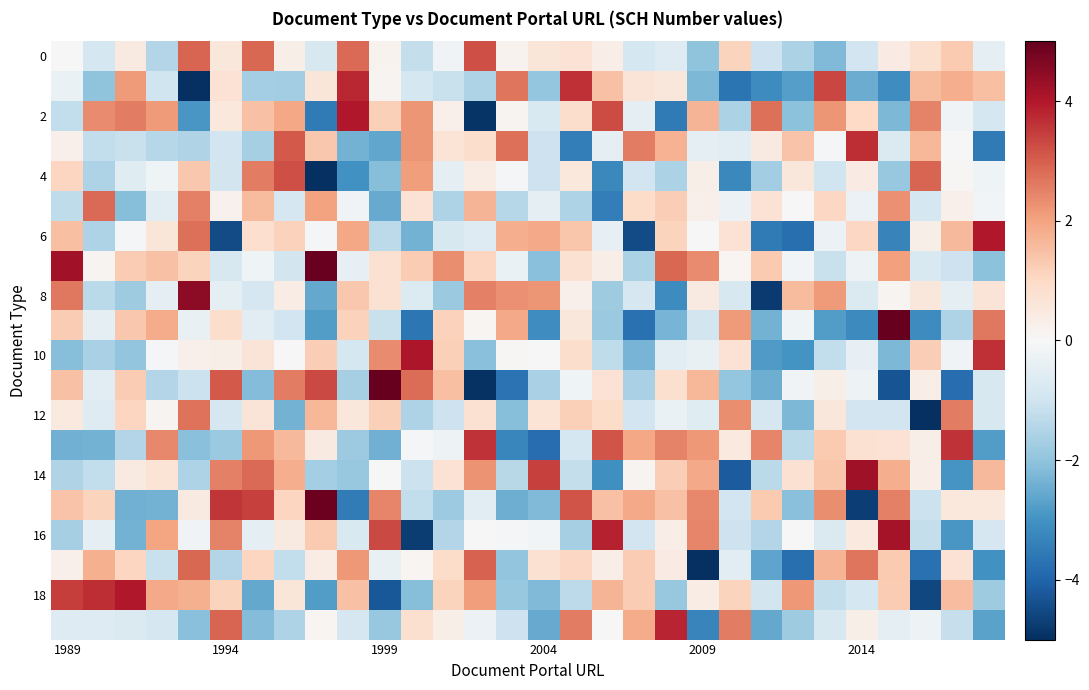

At how many categories does at least one series exceed -5?

30